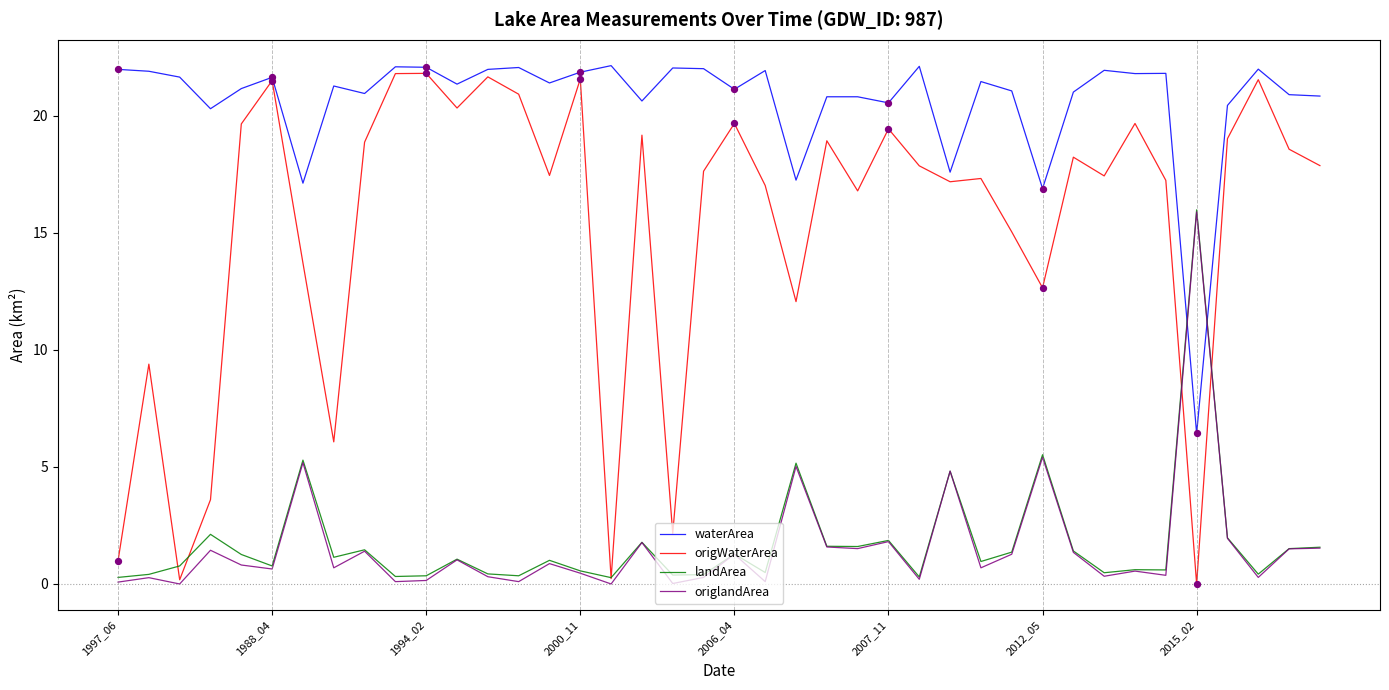

Which series has the largest total across all categories?

waterArea